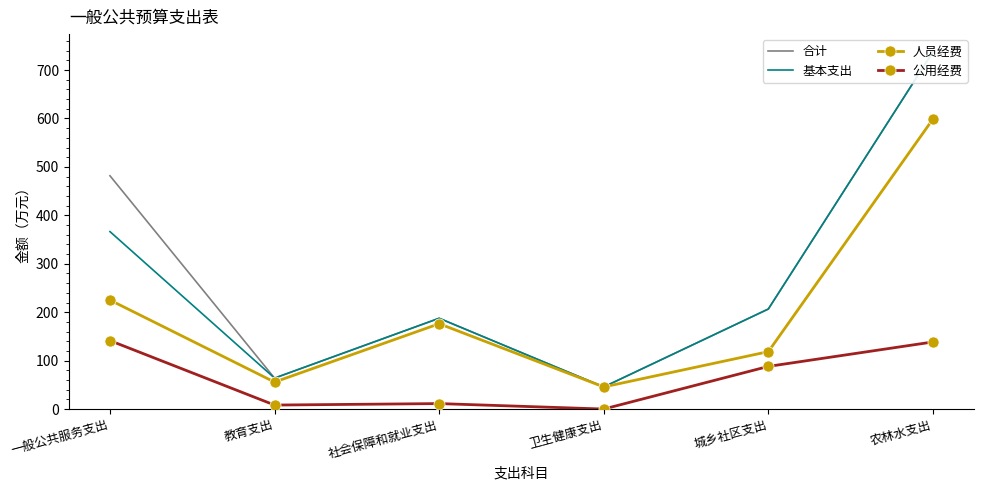

What is the average value of the 基本支出 series?

267.9